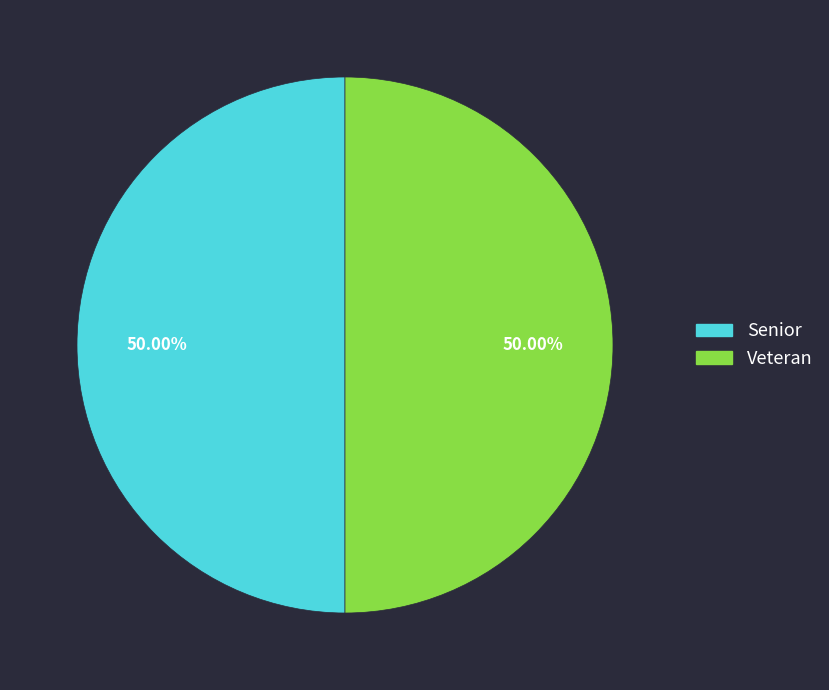

Approximately how many times larger is the value at Veteran compared to Senior?

1.0